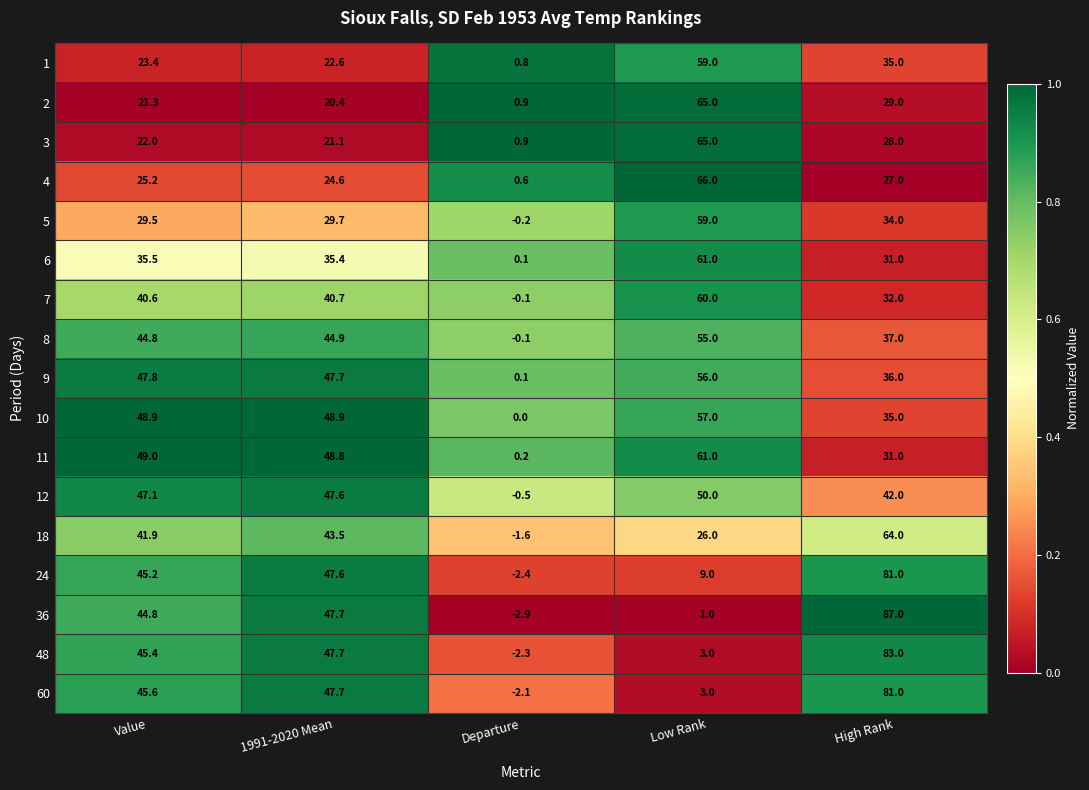

At which category is the sum across all series the highest?

High Rank